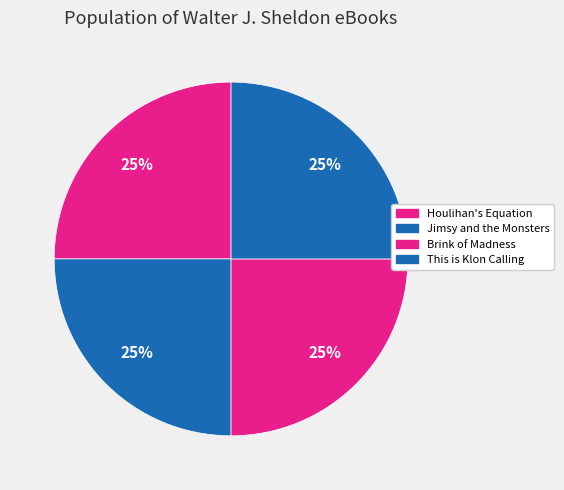

What is the largest slice in the pie chart?

Houlihan's Equation